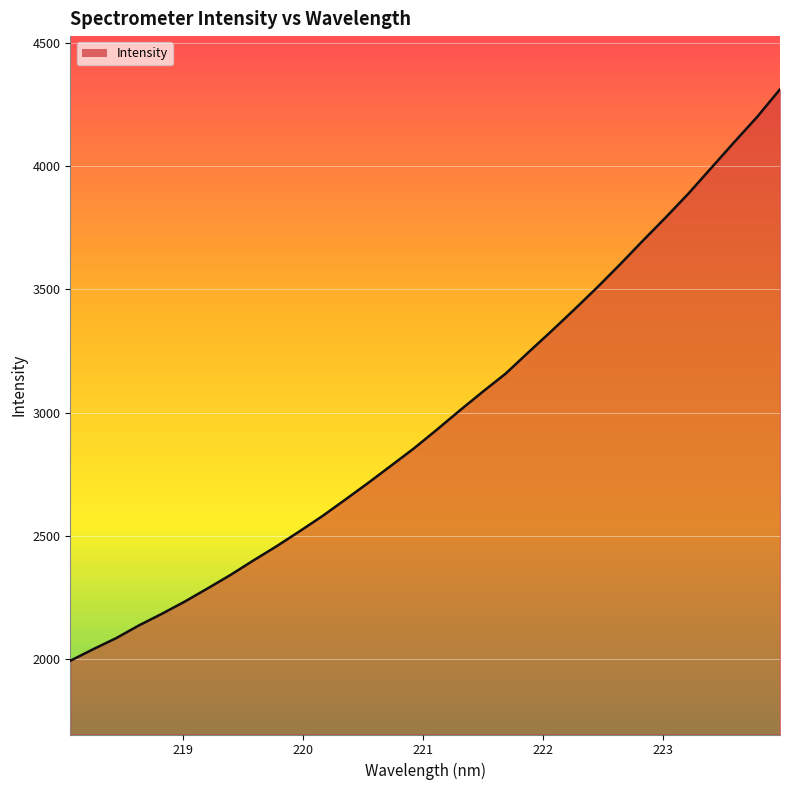

How many lines are shown in the chart?

1